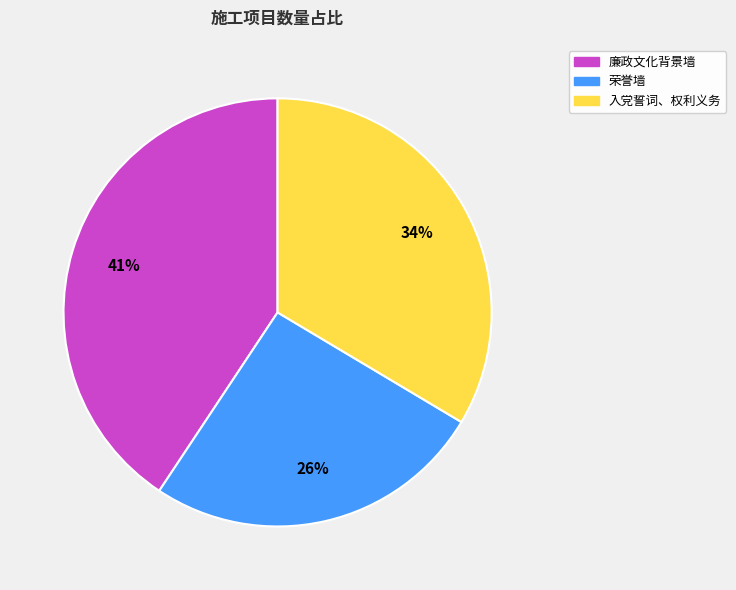

Which category has the smallest portion of the pie?

荣誉墙